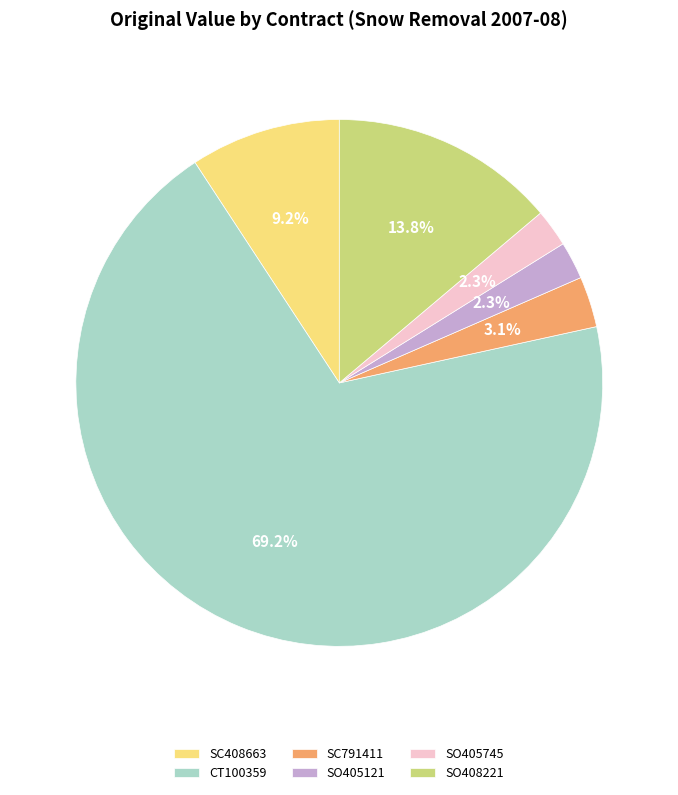

The CT100359 slice represents 69% of the pie. True or false?

True